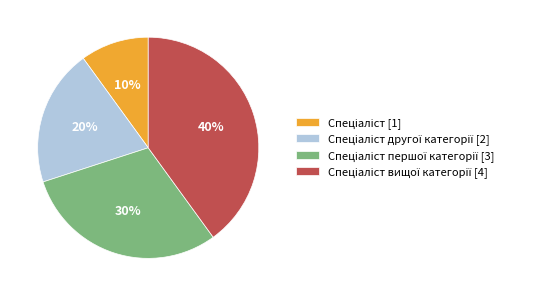

To the nearest percent, what is the average slice percentage?

25%